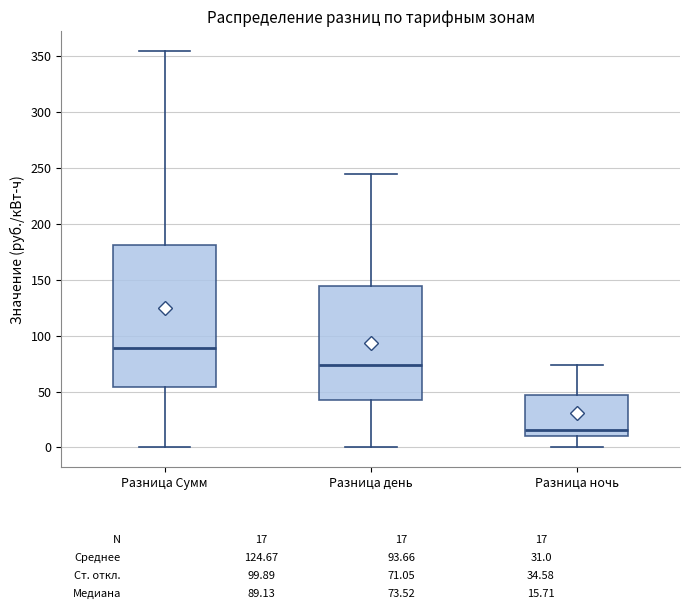

Which box has the highest median line?

Разница Сумм